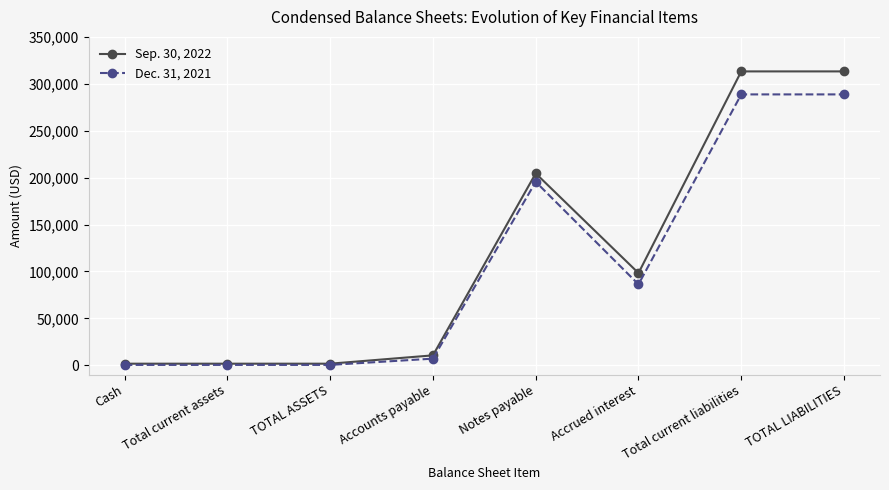

Which series has the widest spread of values?

Sep. 30, 2022